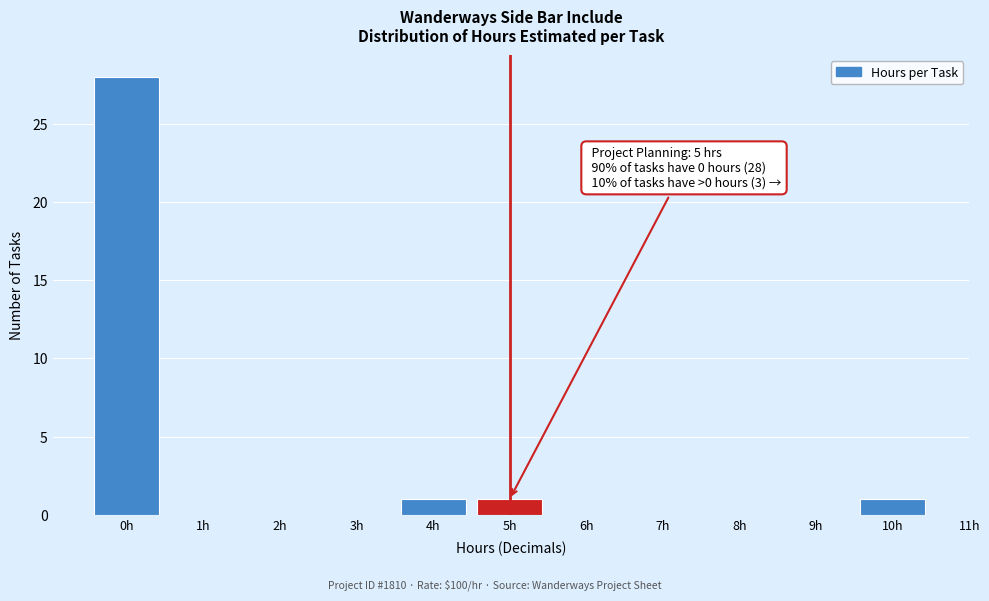

Which range on the x-axis has the tallest bar?

-0.5 to 0.5